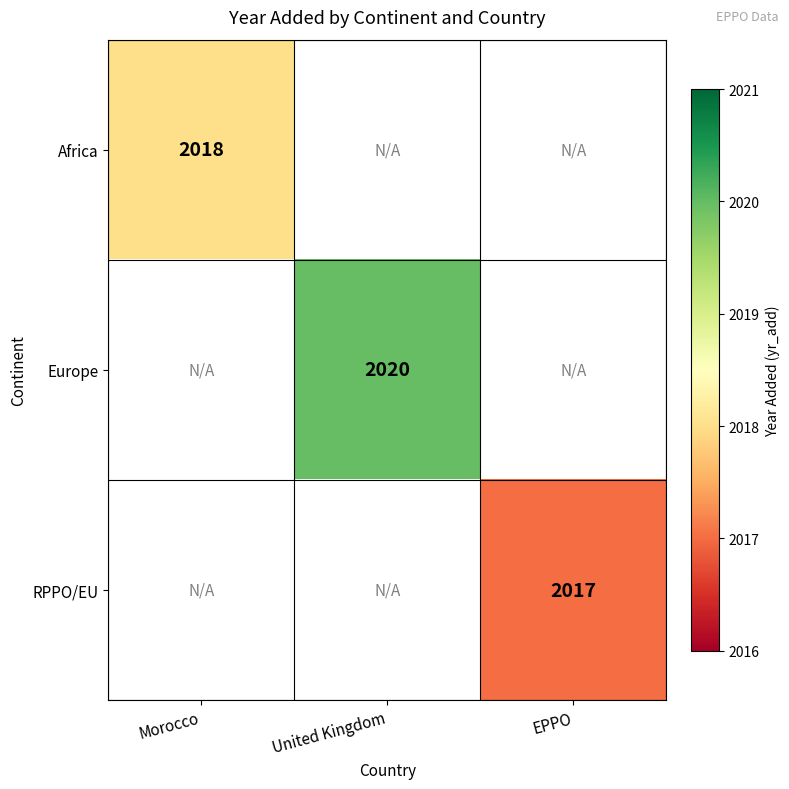

At which category does the chart reach its minimum across all series?

EPPO